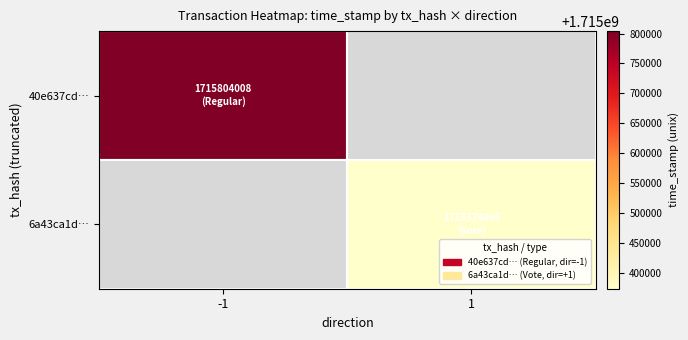

At how many categories does at least one series exceed 1715685670?

1